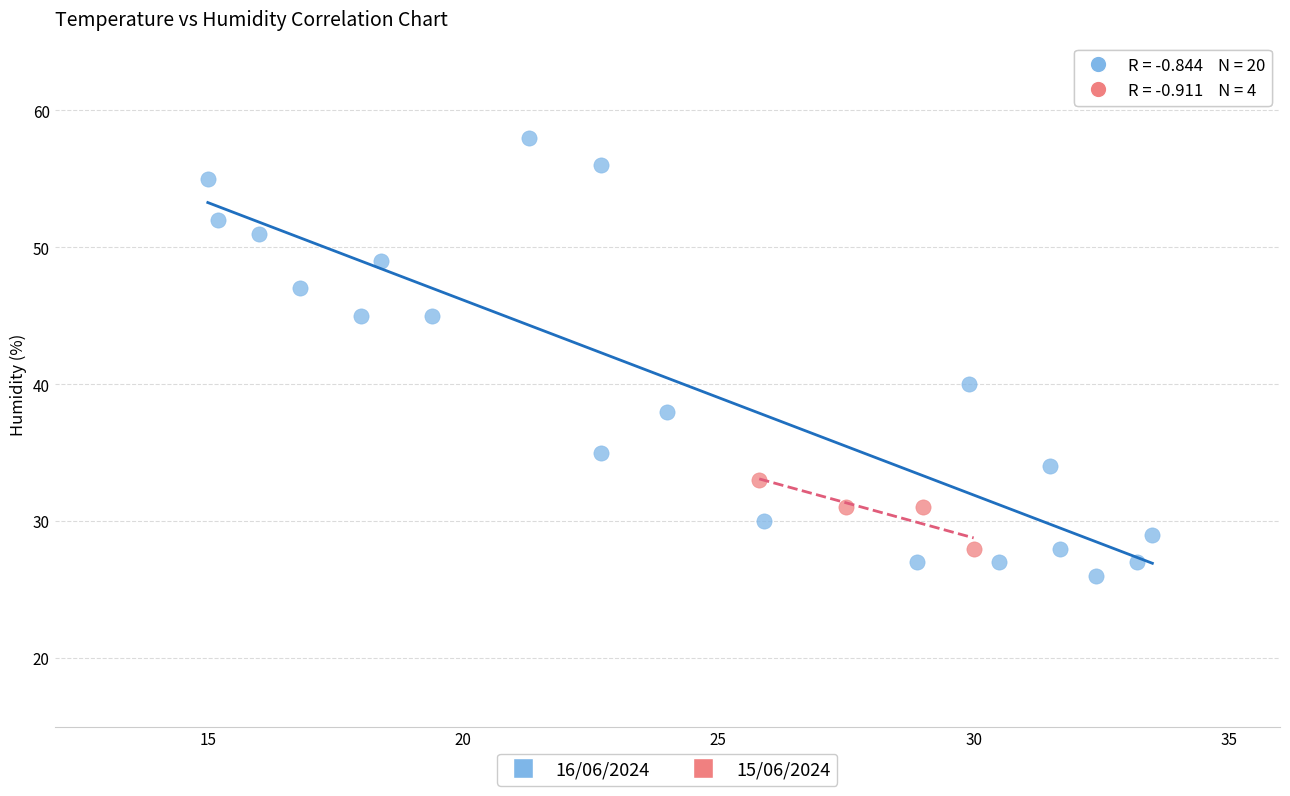

Which series reaches the minimum Y coordinate?

16/06/2024